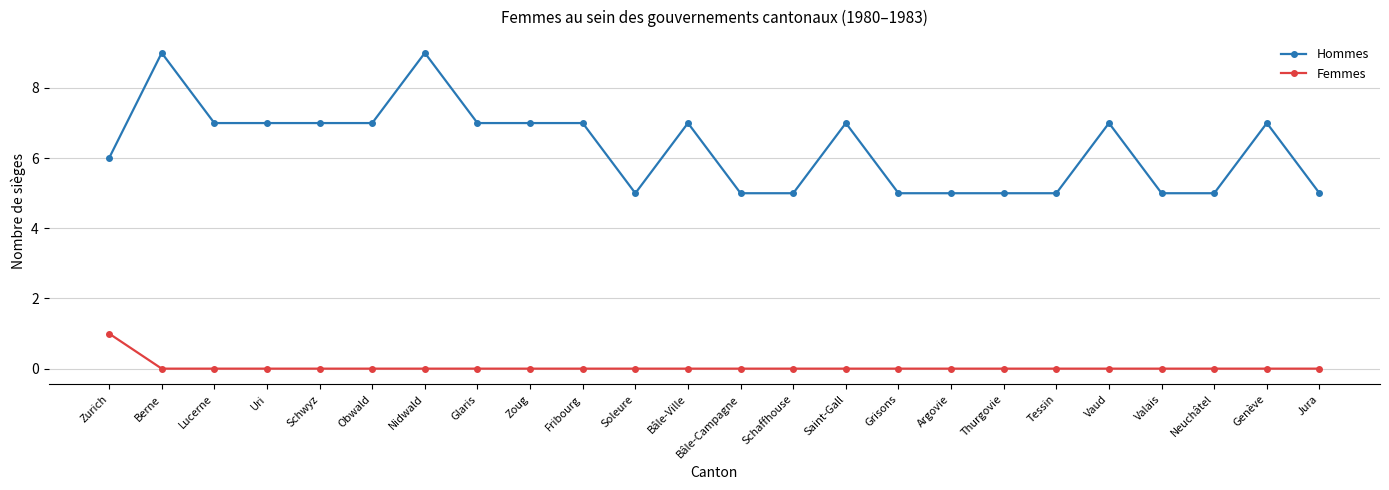

True or false: Femmes and Hommes cross at least once.

False